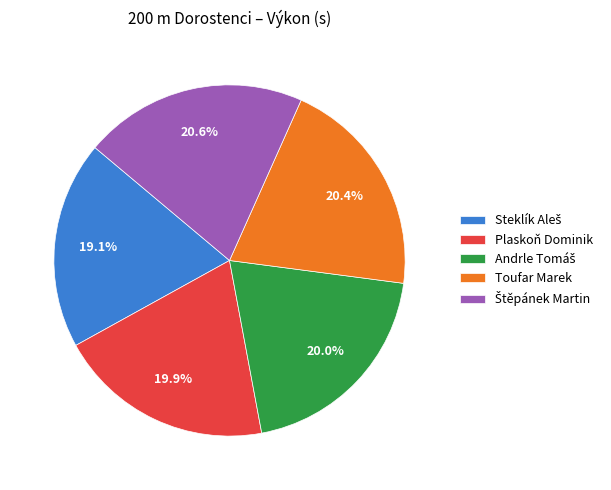

Is there a majority slice in this chart?

No